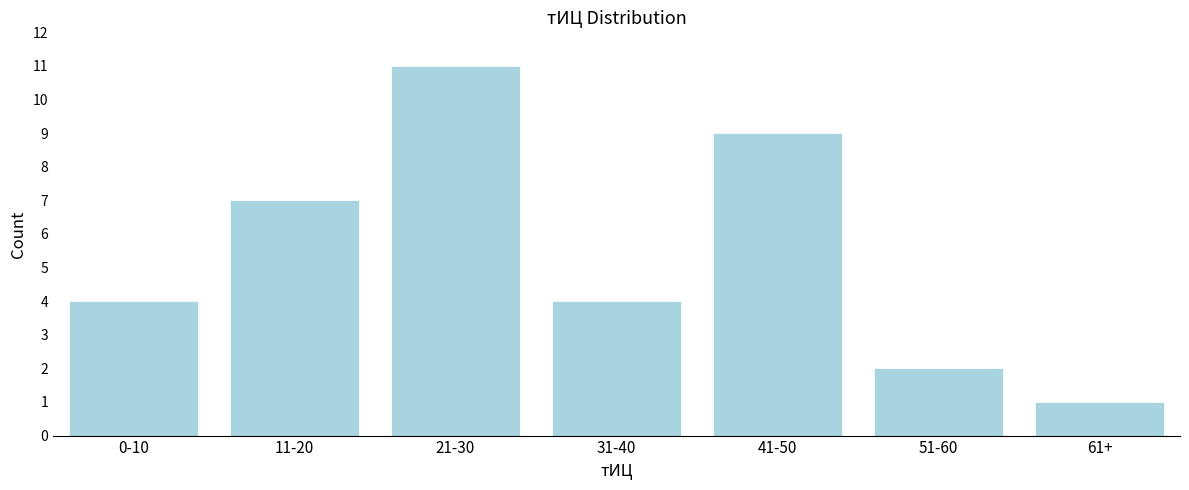

Reading right to left, extract all data points from this chart.

61+=1	51-60=2	41-50=9	31-40=4	21-30=11	11-20=7	0-10=4